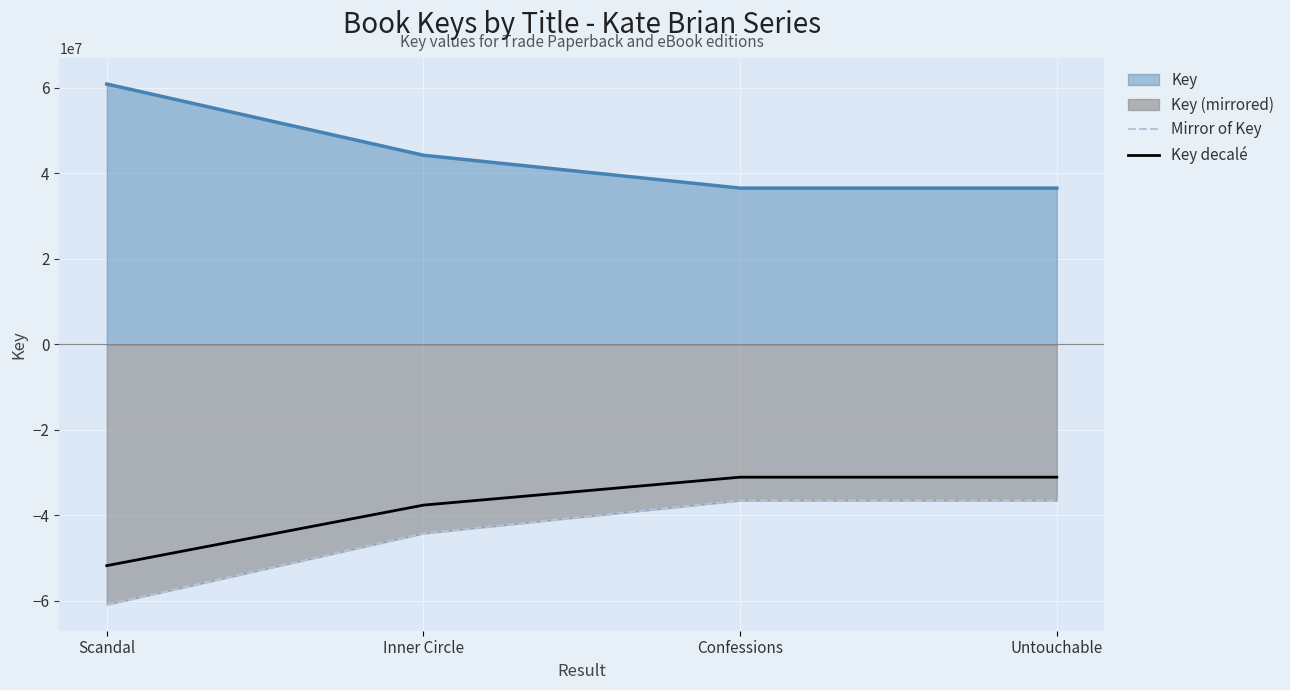

At Confessions, list the series in order from smallest to largest.

Mirror of Key, Key decalé, Key